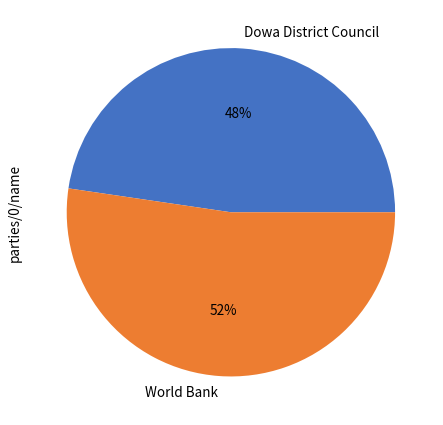

What is the smallest slice in the pie chart?

Dowa District Council